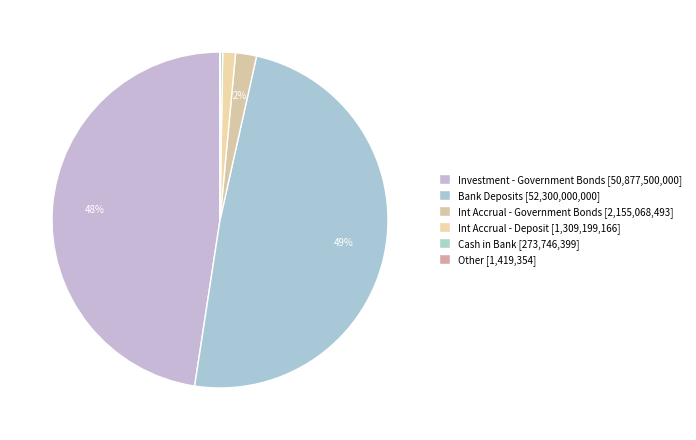

The Int Accrual - Deposit slice represents 8% of the pie. True or false?

False